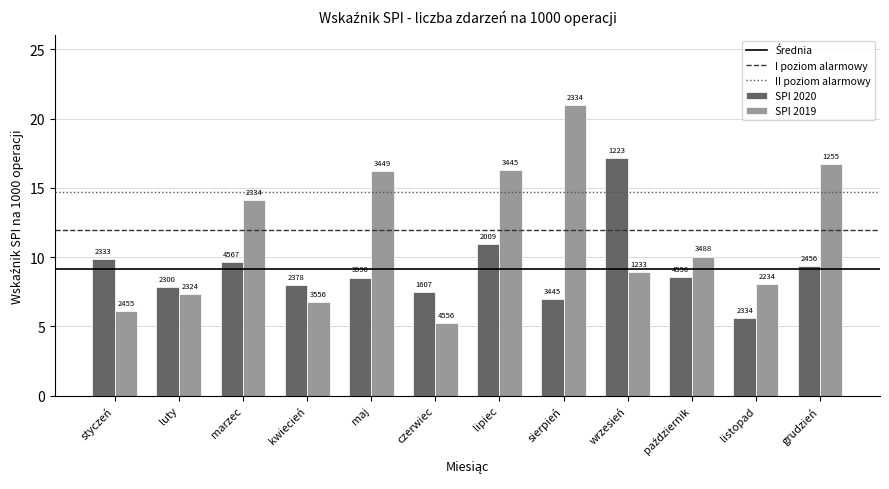

What is the total value across all series at listopad?

49.4